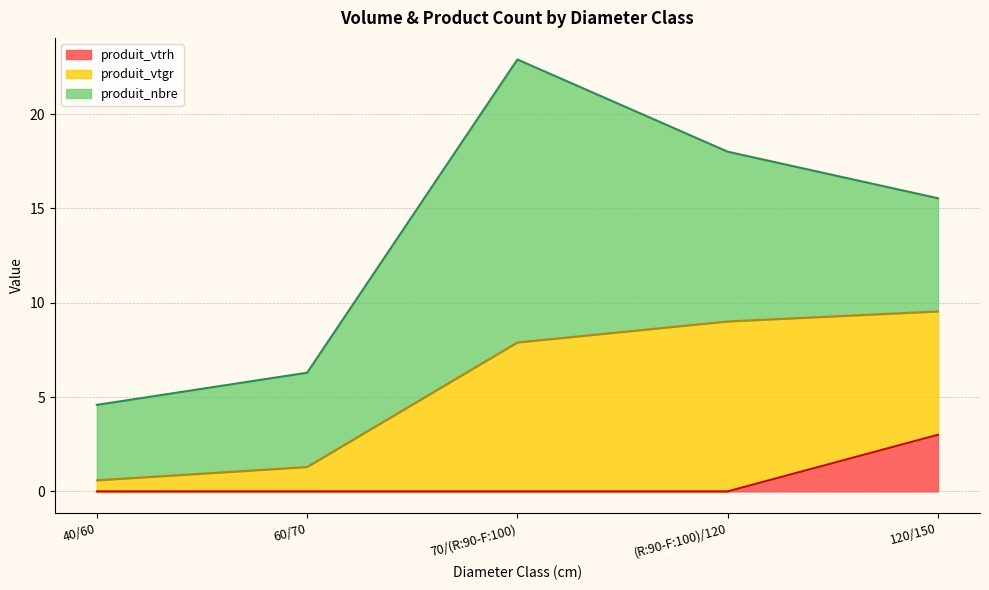

Which category has the highest value across all series?

70/(R:90-F:100)